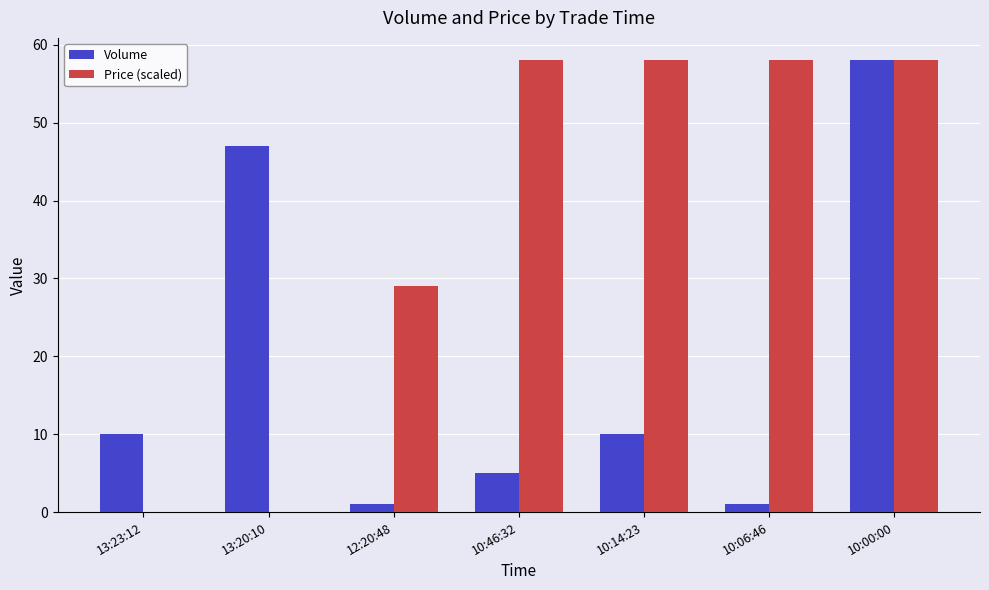

What is the sum of all Volume values?

132.0